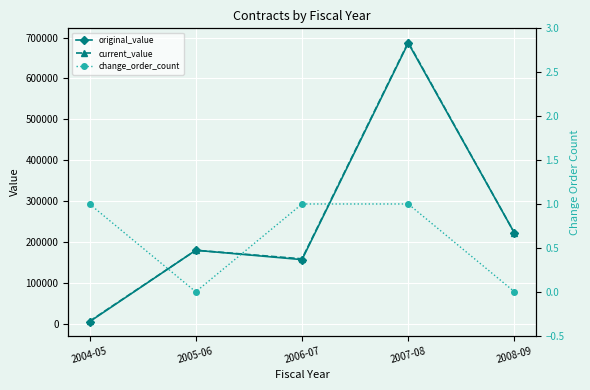

True or false: change_order_count and current_value cross at least once.

False